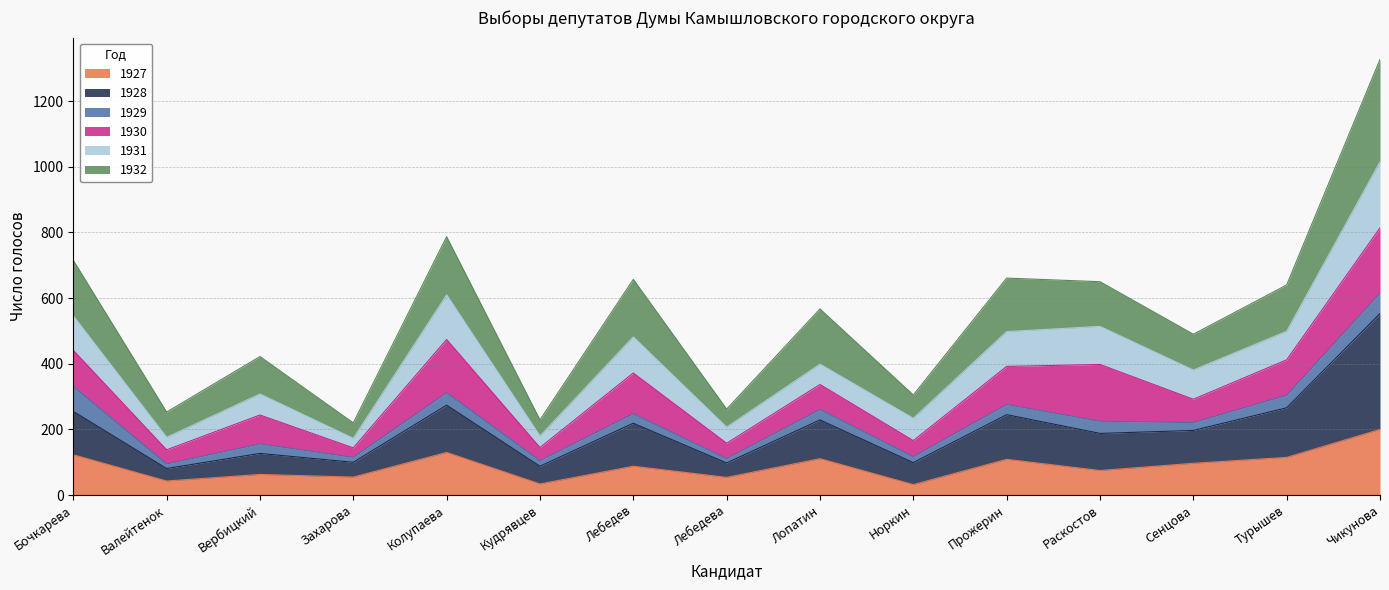

At which label does 1927 reach its peak?

Чикунова